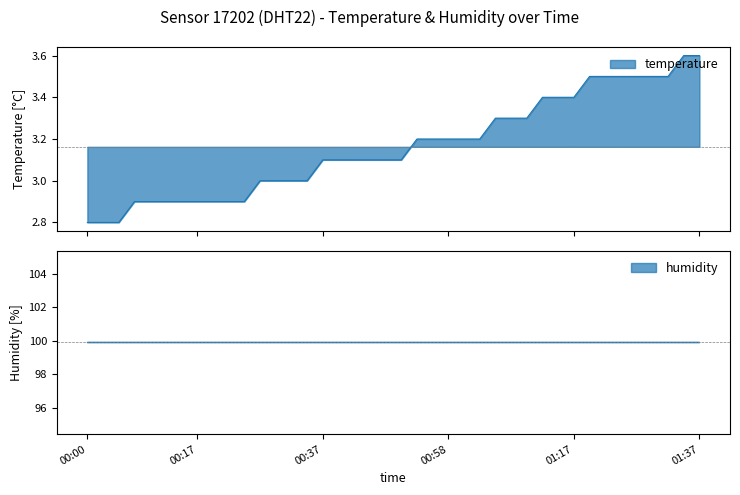

What is the highest value of the temperature series?

3.6